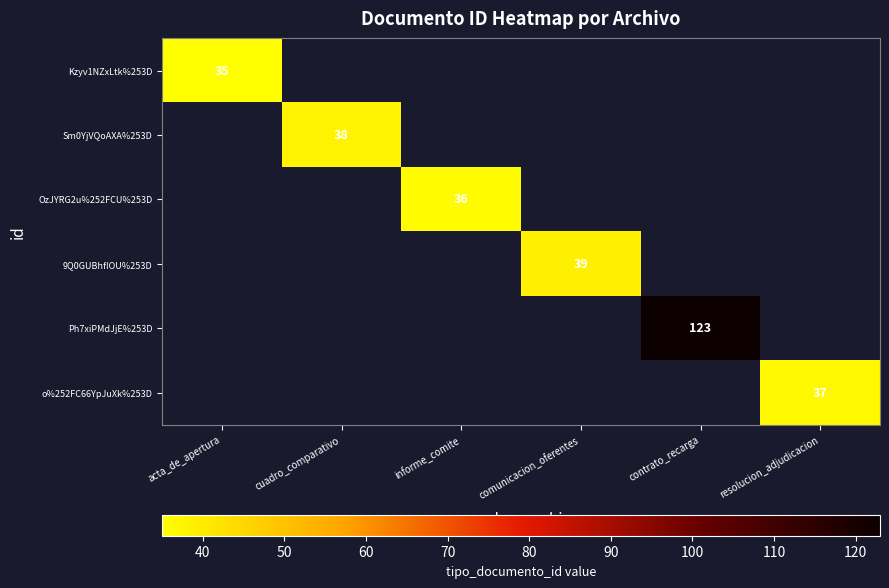

The 9Q0GUBhfIOU%253D series shows 39 at comunicacion_oferentes. True or false?

True